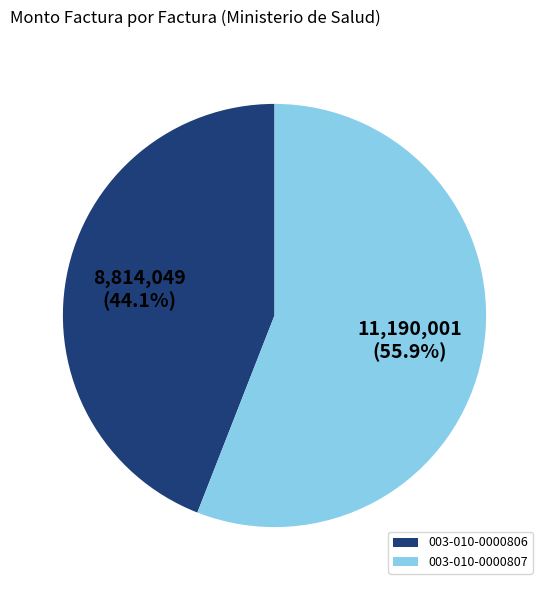

What percentage is the 003-010-0000807 slice, to the nearest percent?

56%